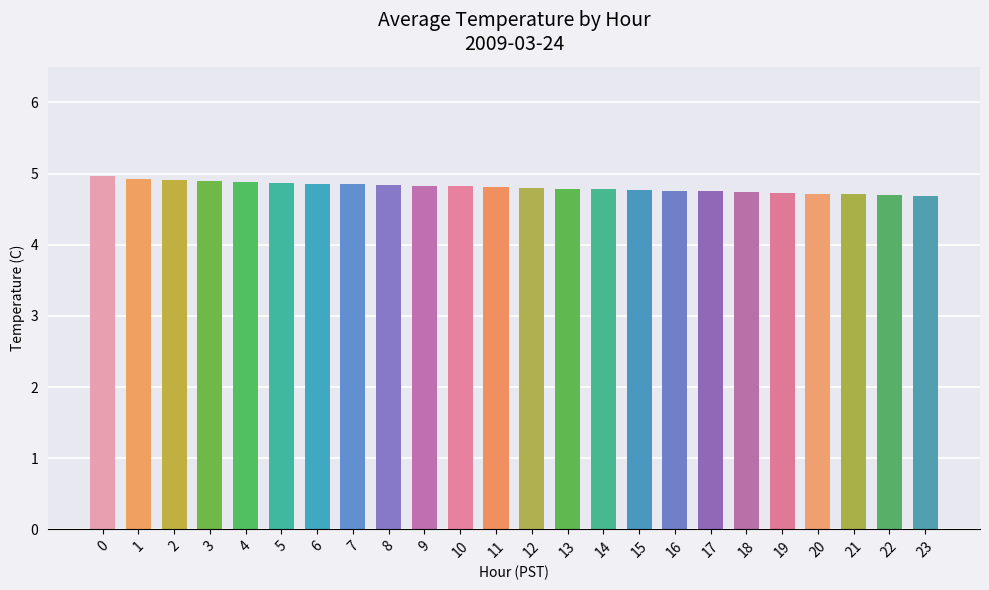

How many data points does each series have?

24